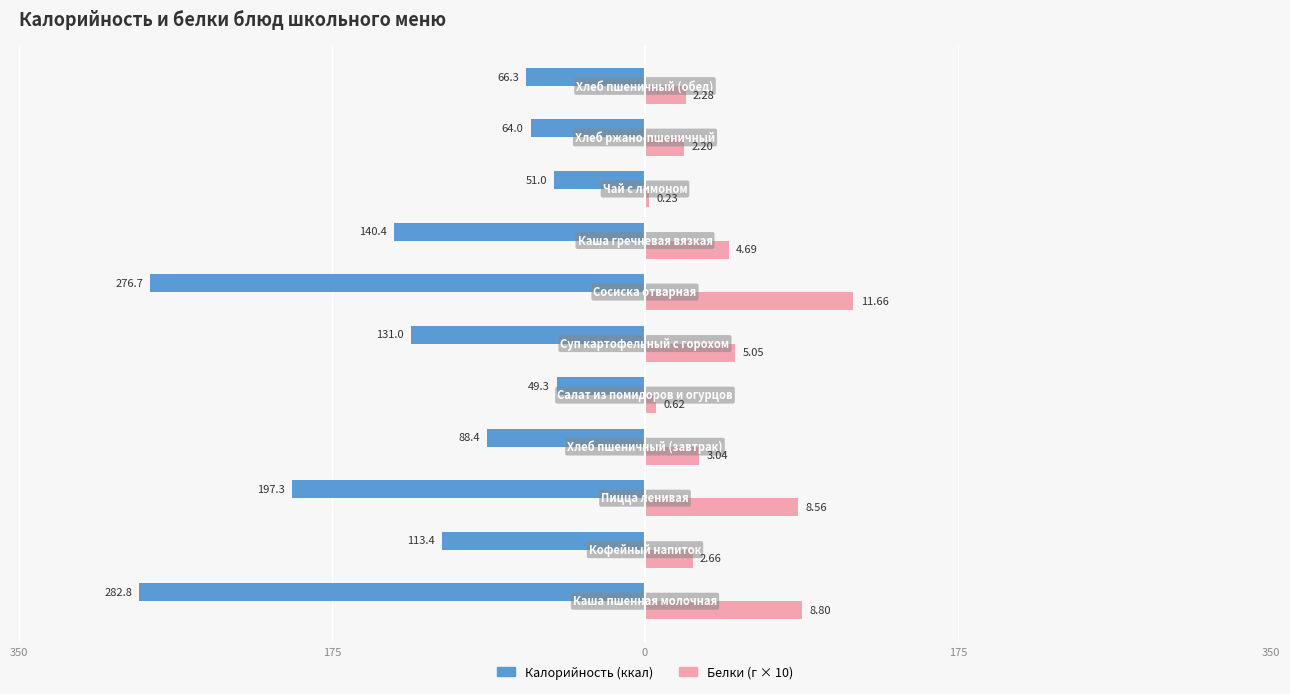

Does the chart contain any negative values?

Yes